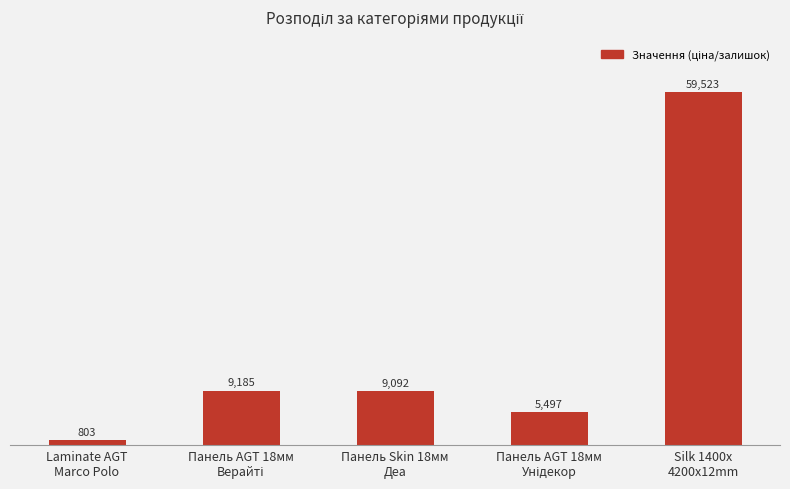

What is the greatest value displayed?

59523.0